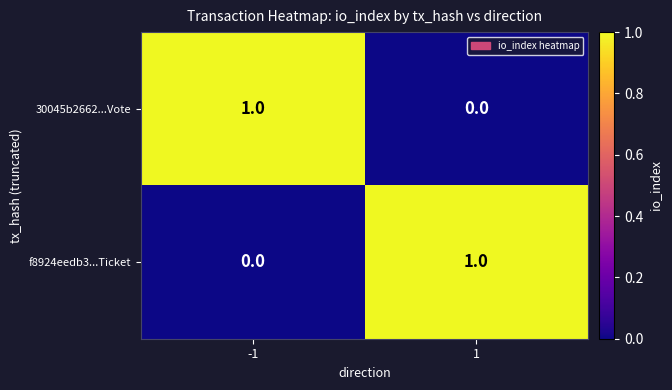

True or false: f8924eedb3...Ticket has a value of 0 at 1.

False